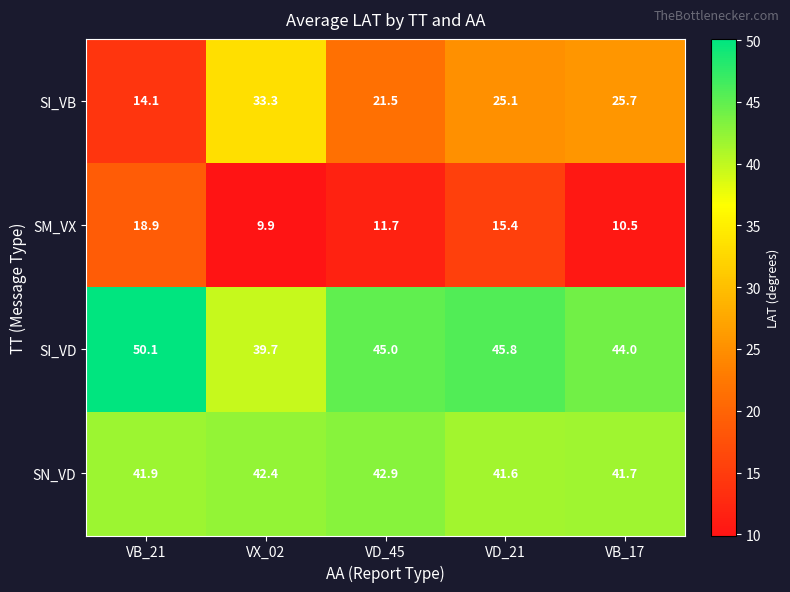

How many categories are shown in the chart?

5